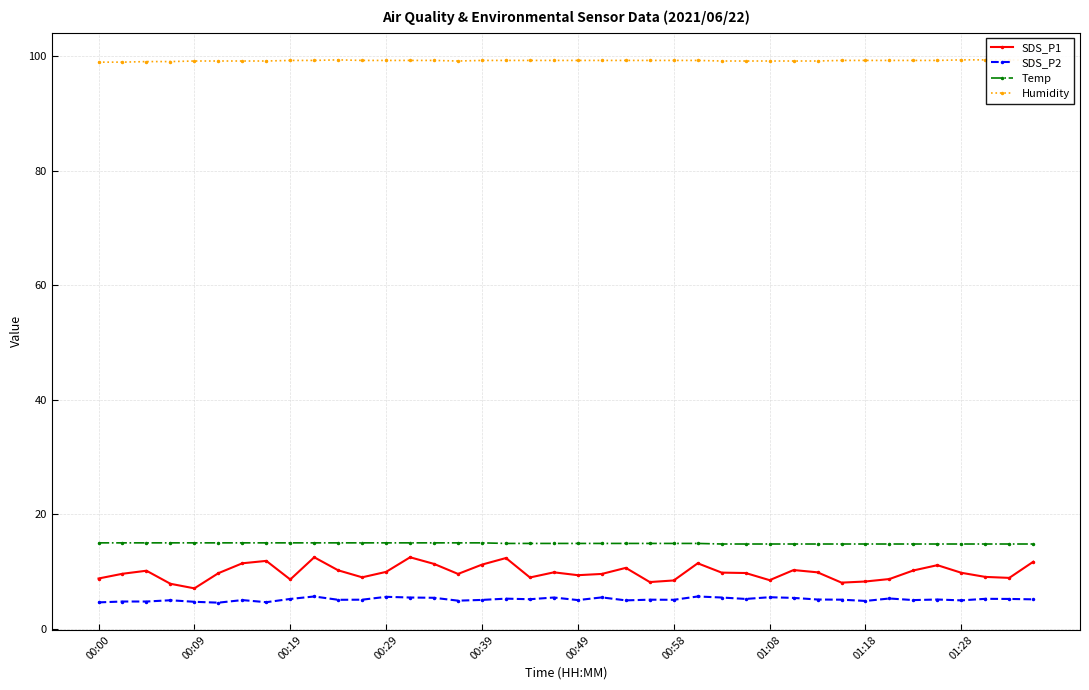

What is the value of the SDS_P1 point at the 24th from the left?

8.2